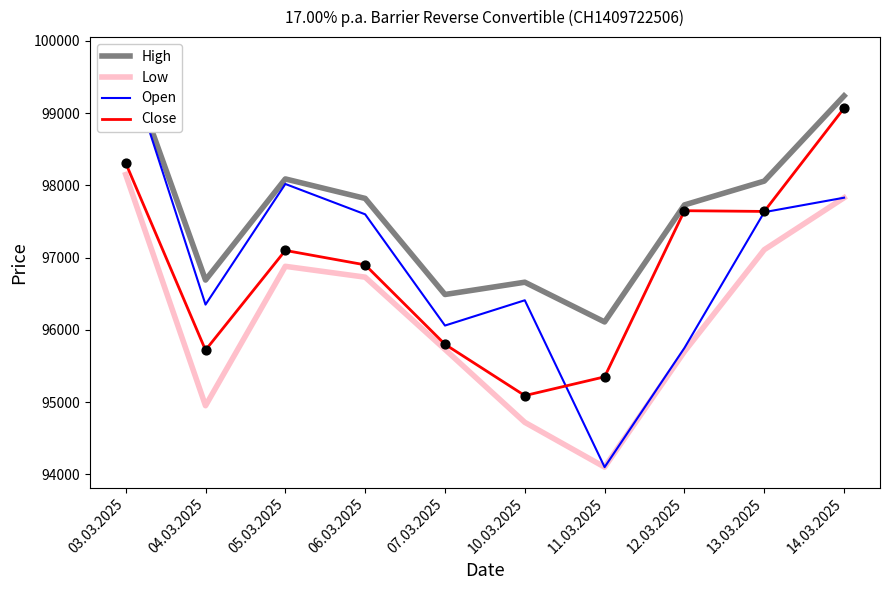

Which series has the largest total across all categories?

High